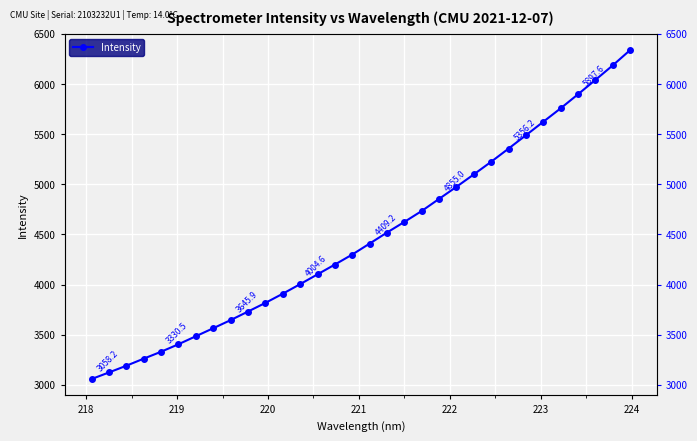

How many values exceed 4409?

16